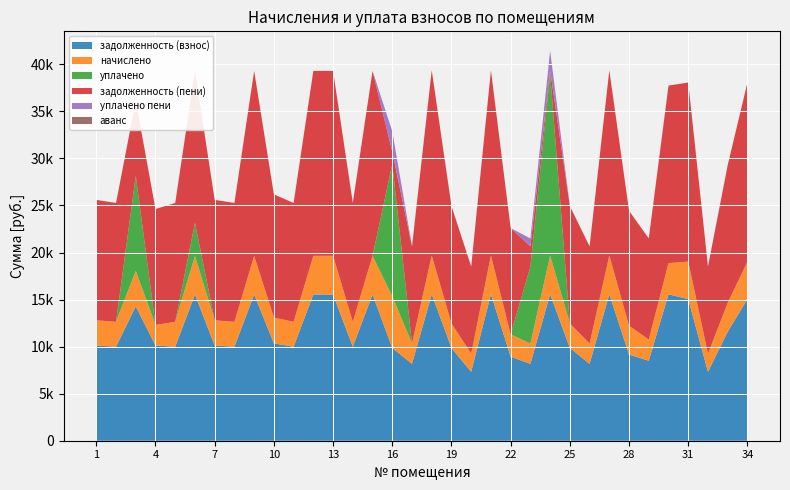

Reading left to right, list all the values displayed in this chart.

задолженность (взнос): 1=10117.9	2=9989.5	3=14278.1	4=10117.9	5=9989.5	6=15536.4	7=10117.9	8=9989.5	9=15536.4	10=10349.0	11=9989.5	12=15536.4	13=15536.4	14=9989.5	15=15536.4	16=9861.1	17=8166.2	18=15562.1	19=9861.1	20=7318.8	21=15562.1	22=8936.6	23=8166.2	24=15562.1	25=9861.1	26=8166.2	27=15562.1	28=9156.0	29=8500.1	30=15562.1	31=15048.5	32=7318.8	33=11581.7	34=15048.5
начислено: 1=2680.8	2=2646.7	3=3783.0	4=2193.5	5=2646.7	6=4116.5	7=2680.8	8=2646.7	9=4116.5	10=2742.0	11=2646.7	12=4116.5	13=4116.5	14=2646.7	15=4116.5	16=5503.8	17=2163.7	18=4123.2	19=2612.8	20=1939.2	21=4123.2	22=2367.8	23=2163.7	24=4123.2	25=2612.8	26=2163.7	27=4123.2	28=3061.8	29=2252.2	30=3311.2	31=3987.1	32=1939.2	33=3068.6	34=3987.1
уплачено: 1=0.0	2=0.0	3=10098.0	4=0.0	5=0.0	6=3500.0	7=0.0	8=0.0	9=0.0	10=0.0	11=0.0	12=0.0	13=0.0	14=0.0	15=0.0	16=14031.3	17=0.0	18=0.0	19=0.0	20=0.0	21=0.0	22=0.0	23=8166.2	24=19341.7	25=0.0	26=0.0	27=0.0	28=0.0	29=0.0	30=0.0	31=0.0	32=0.0	33=0.0	34=0.0
задолженность (пени): 1=12798.7	2=12636.2	3=7963.1	4=12311.4	5=12636.2	6=16152.9	7=12798.7	8=12636.2	9=19652.9	10=13091.0	11=12636.2	12=19652.9	13=19652.9	14=12636.2	15=19652.9	16=1333.6	17=10330.0	18=19685.3	19=12473.9	20=9258.0	21=19685.3	22=11304.5	23=2163.7	24=343.6	25=12473.9	26=10330.0	27=19685.3	28=12217.8	29=10752.2	30=18873.2	31=19035.6	32=9258.0	33=14650.3	34=19035.6
уплачено пени: 1=0.0	2=0.0	3=0.0	4=0.0	5=0.0	6=0.0	7=0.0	8=0.0	9=0.0	10=0.0	11=0.0	12=0.0	13=0.0	14=0.0	15=0.0	16=2155.2	17=0.0	18=0.0	19=0.0	20=0.0	21=0.0	22=0.0	23=833.8	24=2068.3	25=0.0	26=0.0	27=0.0	28=0.0	29=0.0	30=0.0	31=0.0	32=0.0	33=0.0	34=0.0
аванс: 1=0.0	2=0.0	3=0.0	4=0.0	5=0.0	6=0.0	7=0.0	8=0.0	9=0.0	10=0.0	11=0.0	12=0.0	13=0.0	14=0.0	15=0.0	16=0.0	17=0.0	18=0.0	19=0.0	20=0.0	21=0.0	22=0.0	23=0.0	24=0.0	25=0.0	26=0.0	27=0.0	28=0.0	29=0.0	30=0.0	31=0.0	32=0.0	33=0.0	34=0.0